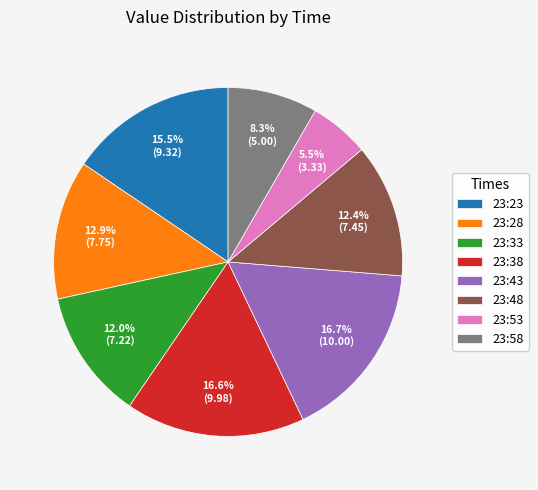

Is there a majority slice in this chart?

No